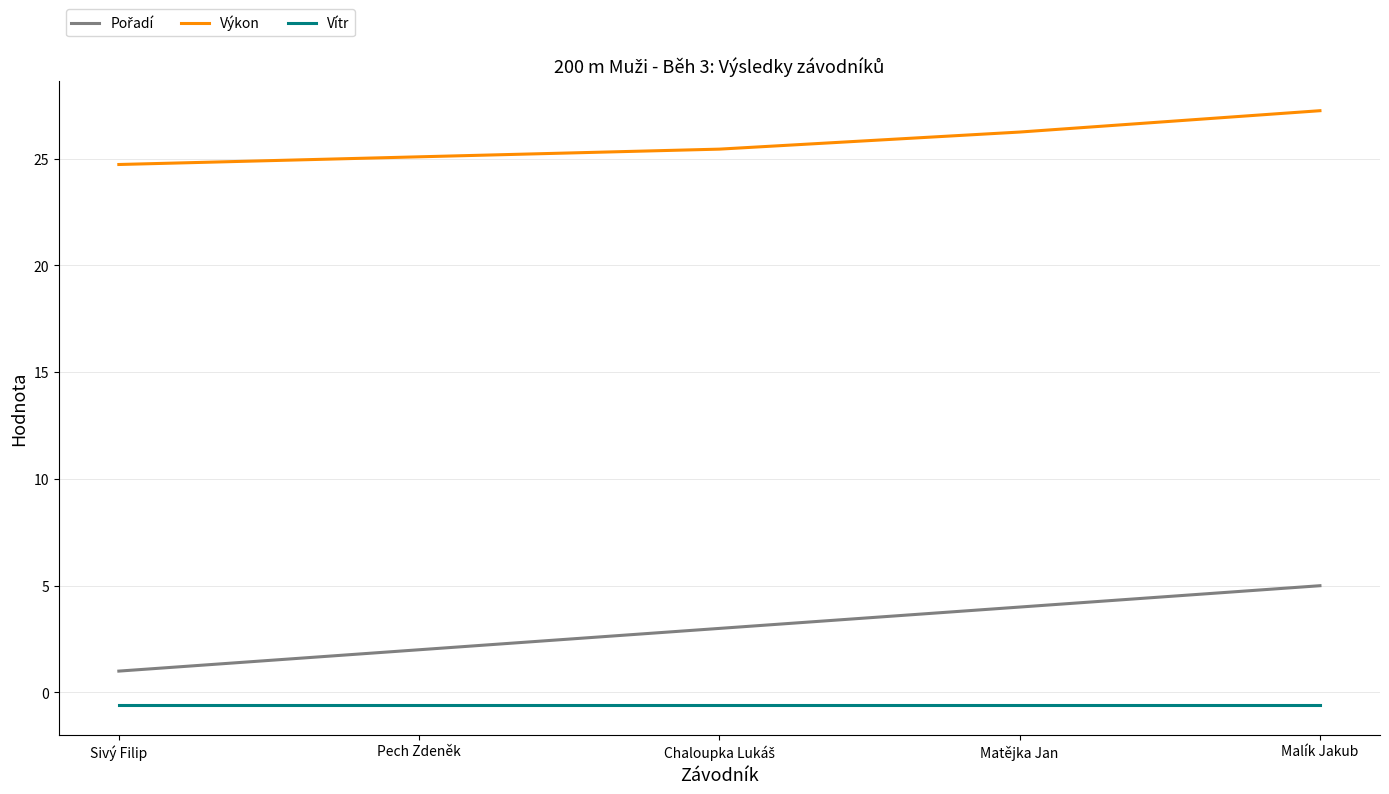

Which category has the highest value across all series?

Malík Jakub